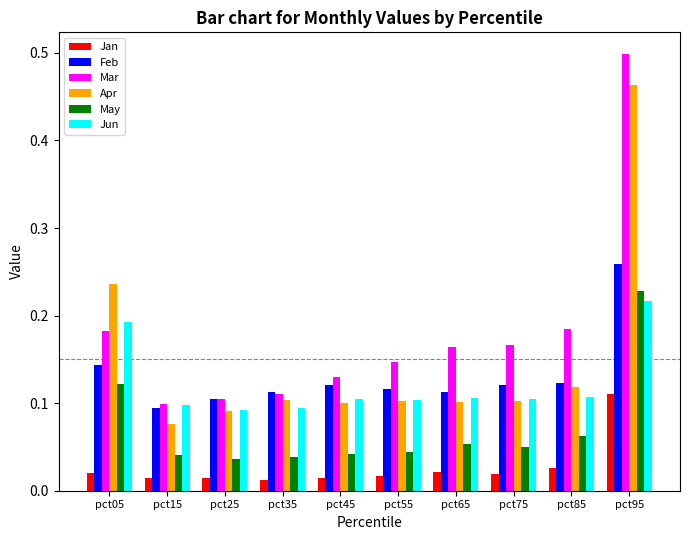

List the series in order of their peak value, lowest first.

Jan, Jun, May, Feb, Apr, Mar